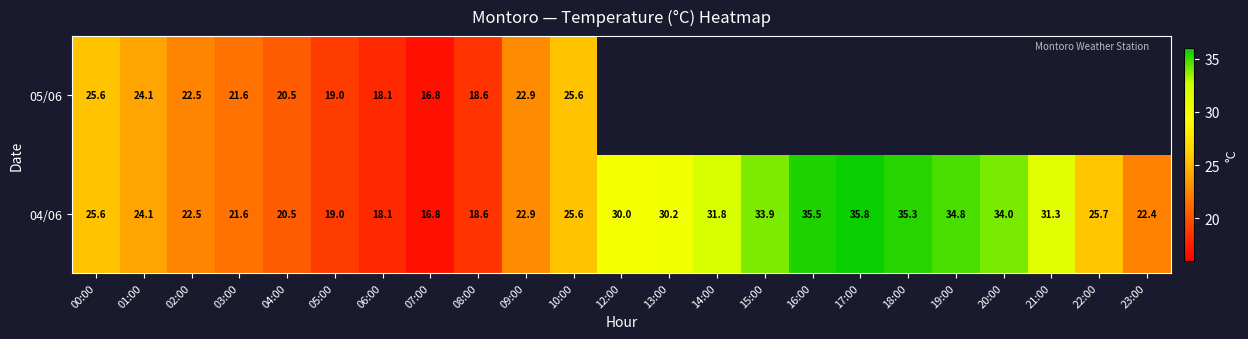

Which category has the highest value in the 04/06 series?

17:00